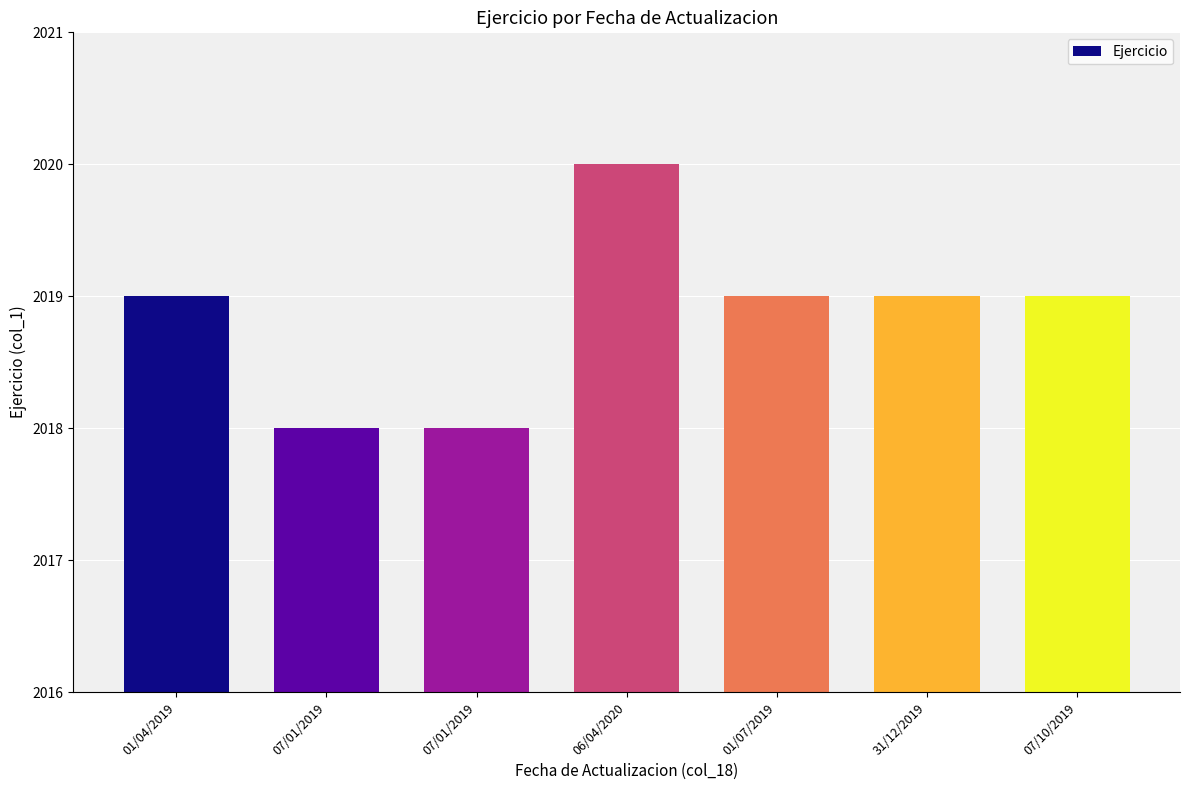

How many bars are there in total?

7